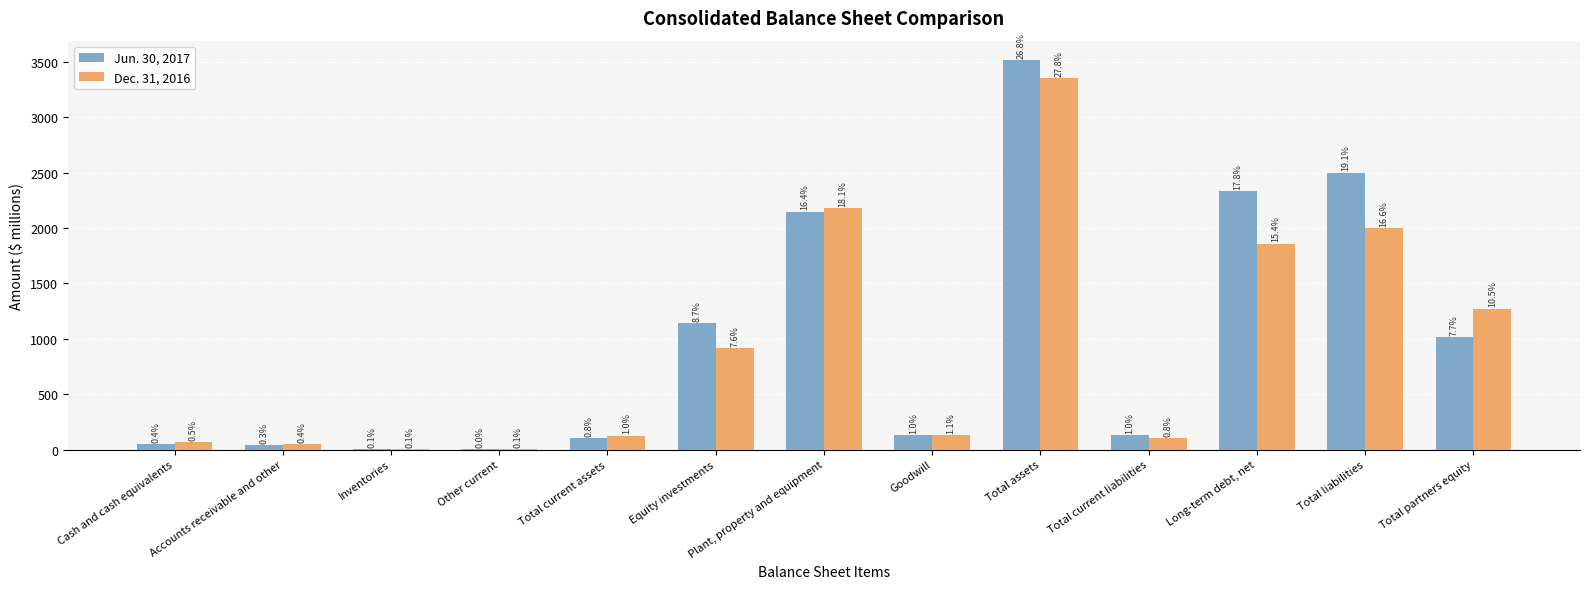

What are all the series names shown in the legend?

Jun. 30, 2017, Dec. 31, 2016